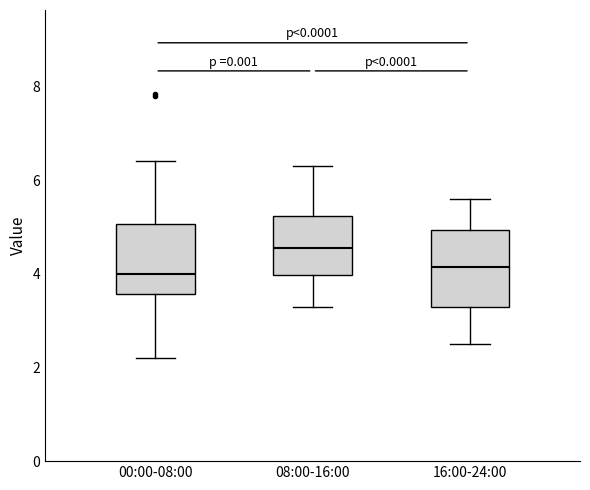

Where is the upper edge of the box for 08:00-16:00 on the y-axis? The values are not printed on the chart, so give them approximately, as read against the axis.

5.2